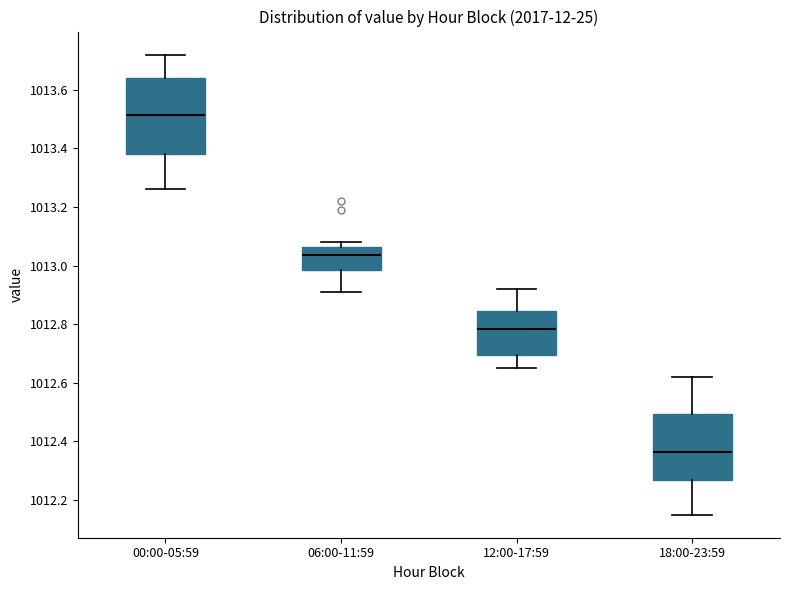

Which box's median line is the lowest?

18:00-23:59